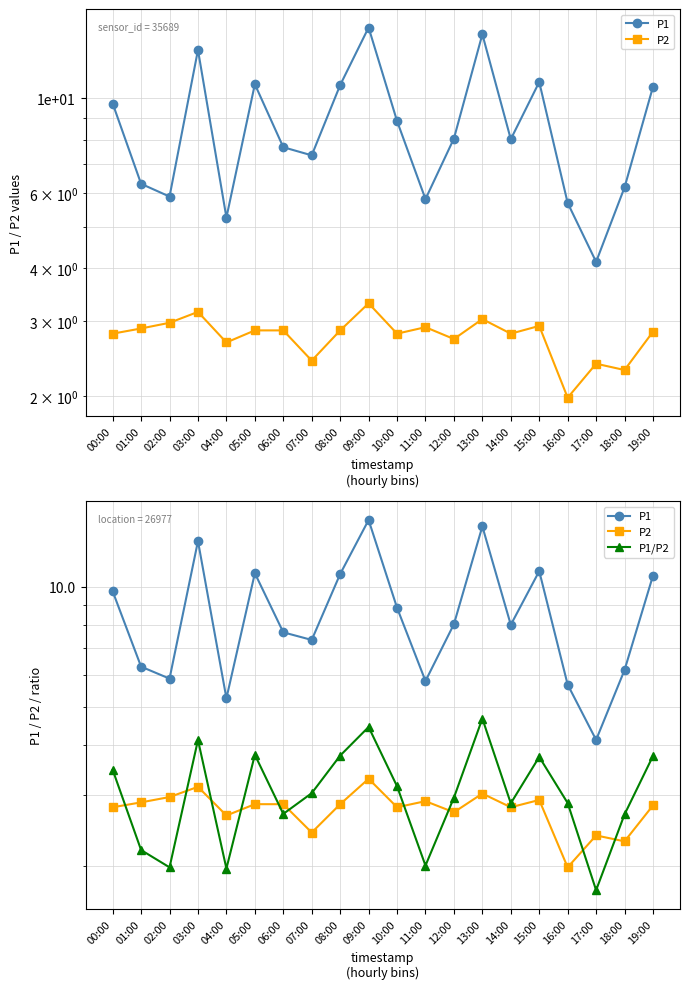

Reading left to right, transcribe all the data shown in this chart.

P1: 00:00=9.7	01:00=6.3	02:00=5.9	03:00=13.0	04:00=5.2	05:00=10.8	06:00=7.7	07:00=7.3	08:00=10.8	09:00=14.7	10:00=8.8	11:00=5.8	12:00=8.1	13:00=14.2	14:00=8.0	15:00=10.9	16:00=5.7	17:00=4.1	18:00=6.2	19:00=10.7
P2: 00:00=2.8	01:00=2.9	02:00=3.0	03:00=3.1	04:00=2.7	05:00=2.9	06:00=2.9	07:00=2.4	08:00=2.9	09:00=3.3	10:00=2.8	11:00=2.9	12:00=2.7	13:00=3.0	14:00=2.8	15:00=2.9	16:00=2.0	17:00=2.4	18:00=2.3	19:00=2.8
P1/P2: 00:00=3.5	01:00=2.2	02:00=2.0	03:00=4.1	04:00=2.0	05:00=3.8	06:00=2.7	07:00=3.0	08:00=3.8	09:00=4.4	10:00=3.2	11:00=2.0	12:00=3.0	13:00=4.7	14:00=2.9	15:00=3.7	16:00=2.9	17:00=1.7	18:00=2.7	19:00=3.8